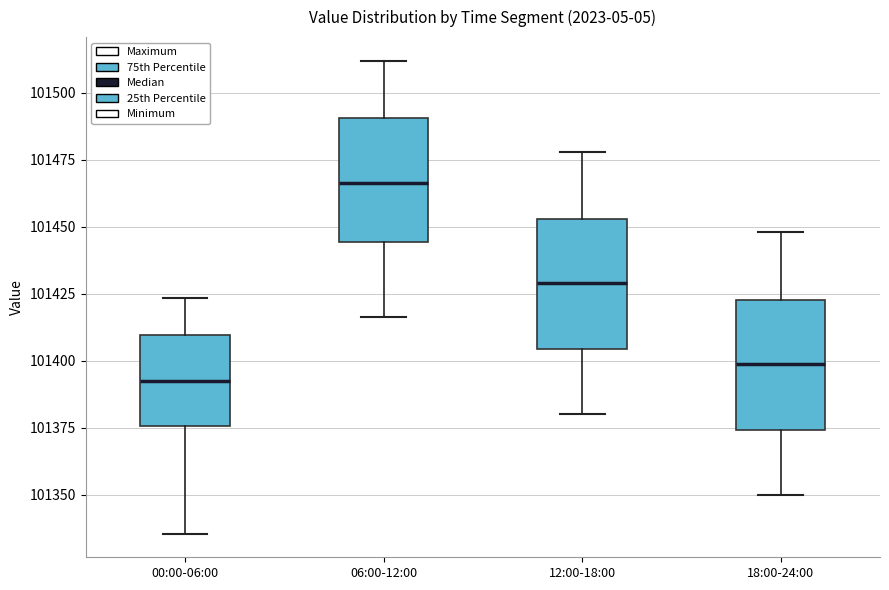

Reading left to right, read every box against the y-axis: the position of its median line, the range the box covers, and the ends of its whiskers. The values are not printed on the chart, so give them approximately, as read against the axis.

00:00-06:00: median 101395, box 101375 to 101410, whiskers 101335 to 101425
06:00-12:00: median 101465, box 101445 to 101490, whiskers 101415 to 101510
12:00-18:00: median 101430, box 101405 to 101455, whiskers 101380 to 101480
18:00-24:00: median 101400, box 101375 to 101425, whiskers 101350 to 101450